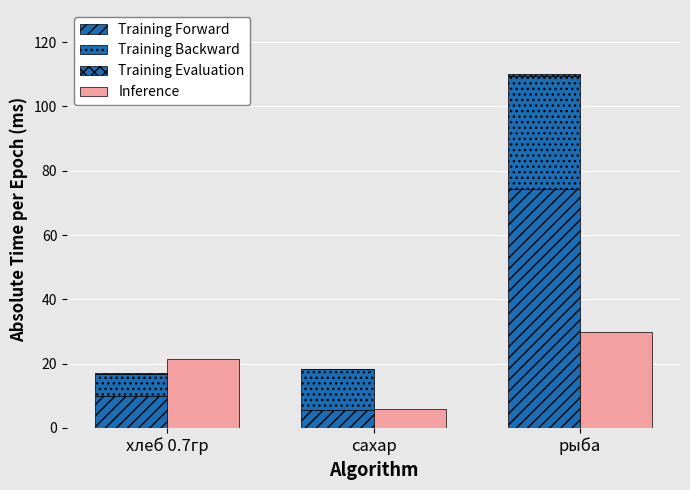

The value of Inference at хлеб 0.7гр is 21.4. True or false?

True